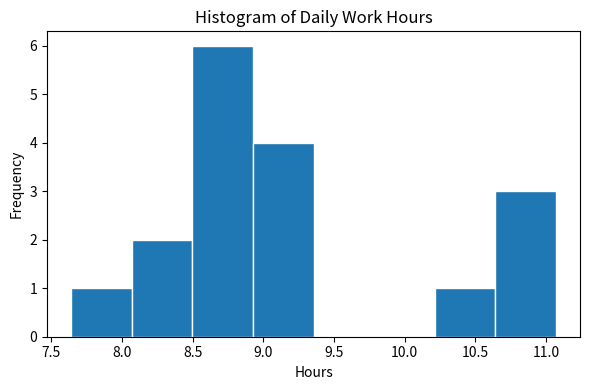

Reading left to right, list every bar in this chart as the range it spans on the x-axis followed by its height. Neither the bar edges nor the heights are printed on the chart, so give them approximately, as read against the axes.

7.65 to 8.05: 1
8.05 to 8.50: 2
8.50 to 8.95: 6
8.95 to 9.35: 4
9.35 to 9.80: 0
9.80 to 10.20: 0
10.20 to 10.65: 1
10.65 to 11.05: 3